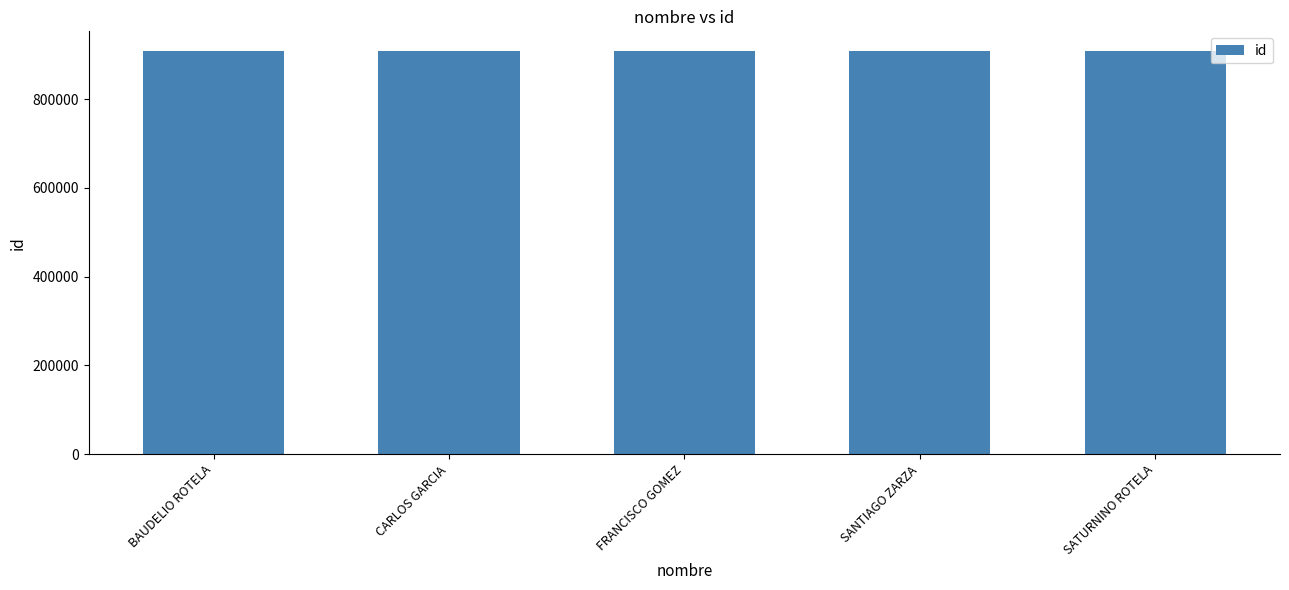

What is the approximate value at SANTIAGO ZARZA?

907939